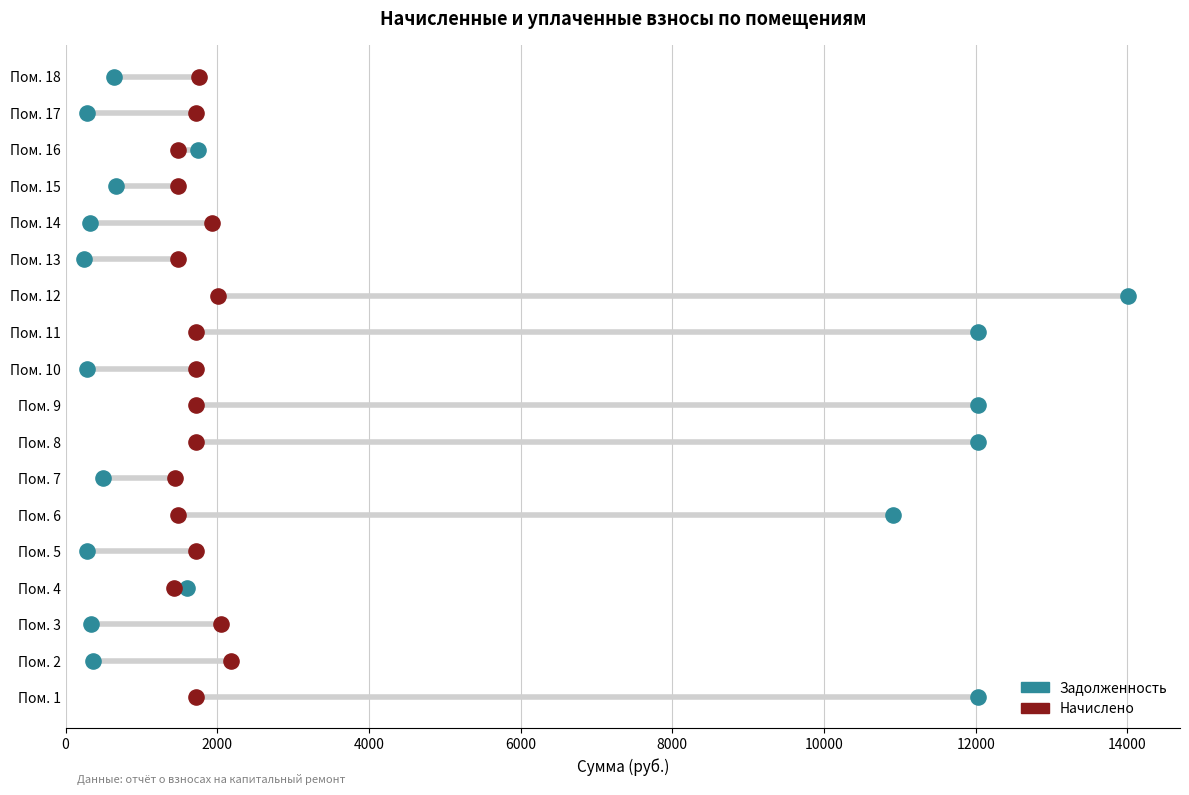

Which series contains the lowest Y value?

Задолженность